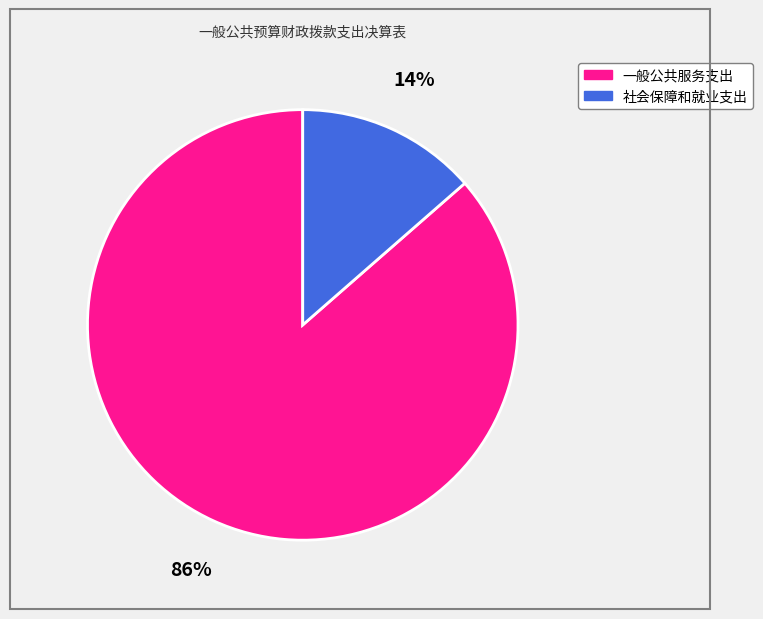

To the nearest percent, what is the average slice percentage?

50%